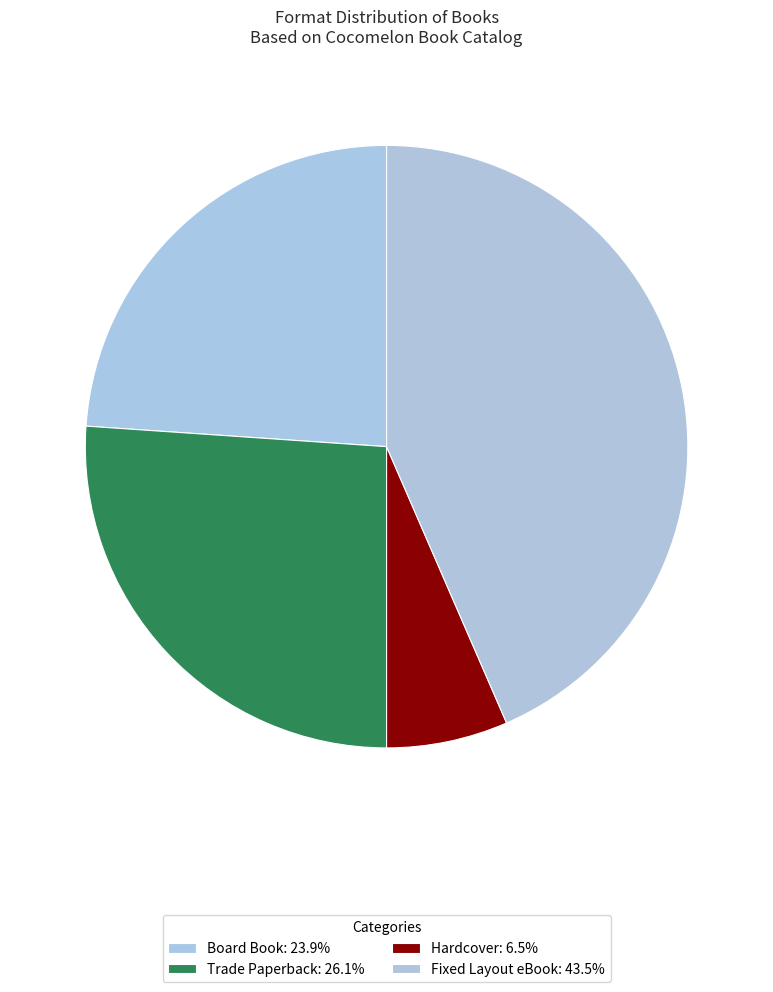

What is the largest slice in the pie chart?

Fixed Layout eBook